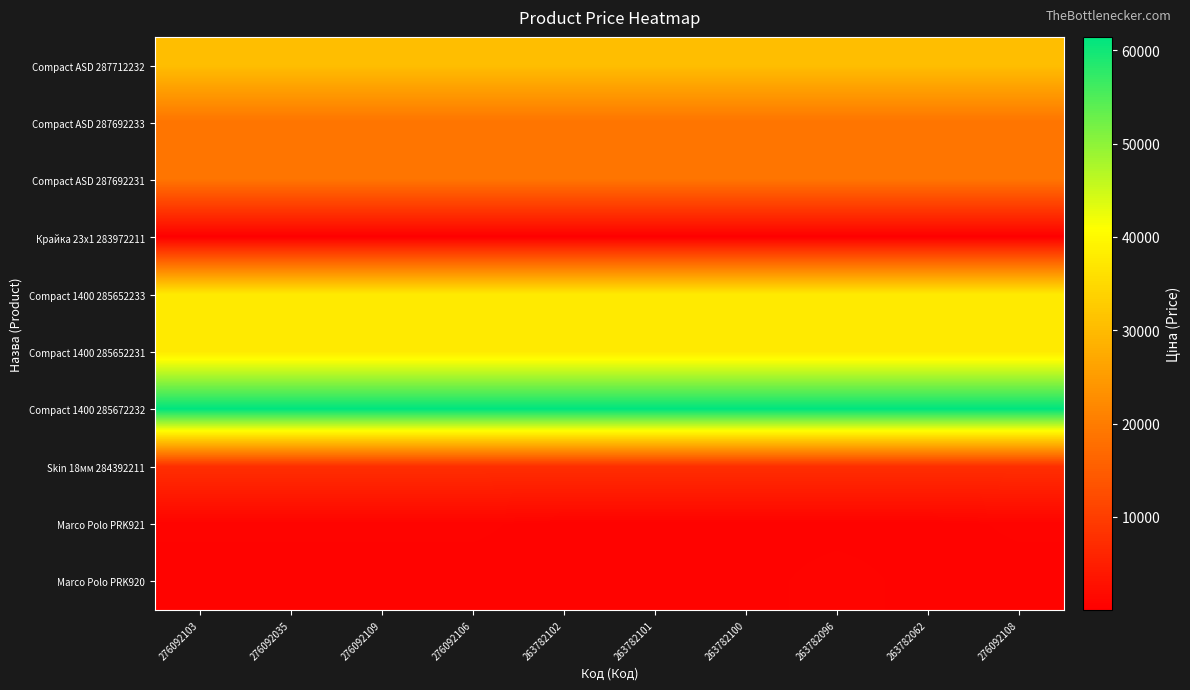

How many distinct data groups are displayed?

10